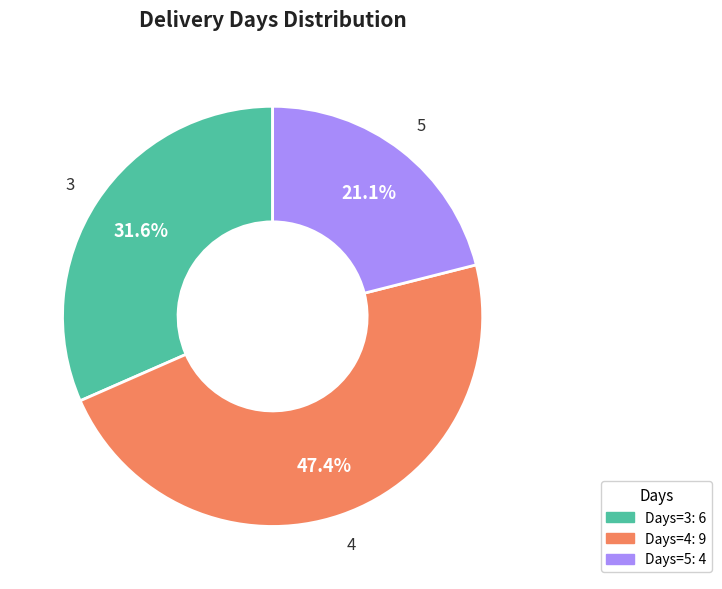

Rank the categories by value from lowest to highest.

5, 3, 4